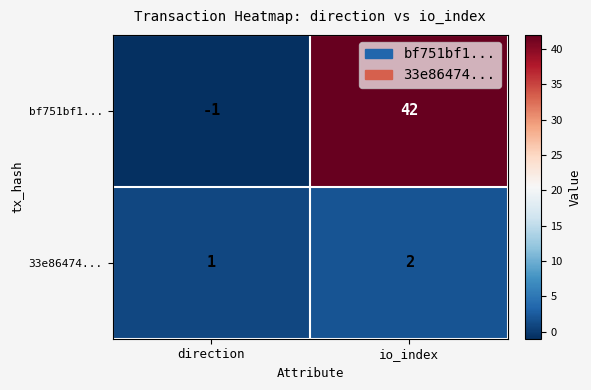

What is the difference between the maximum and minimum values in the bf751bf1... series?

43